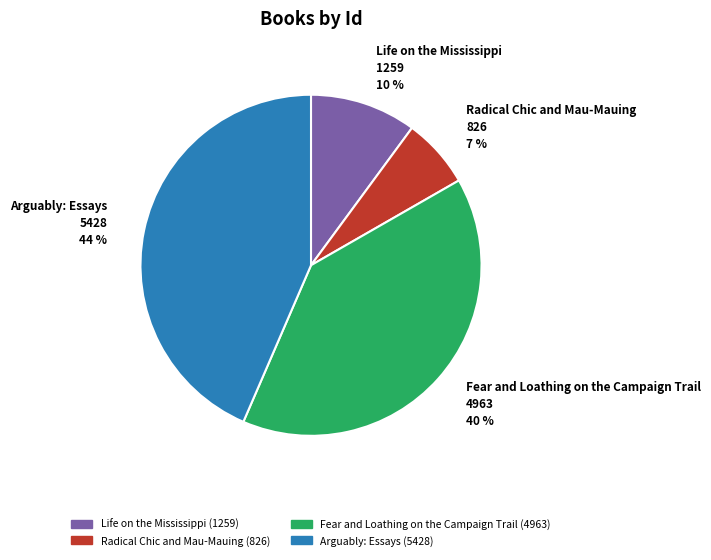

To the nearest percent, what is the difference between the largest and smallest slice percentages?

37%